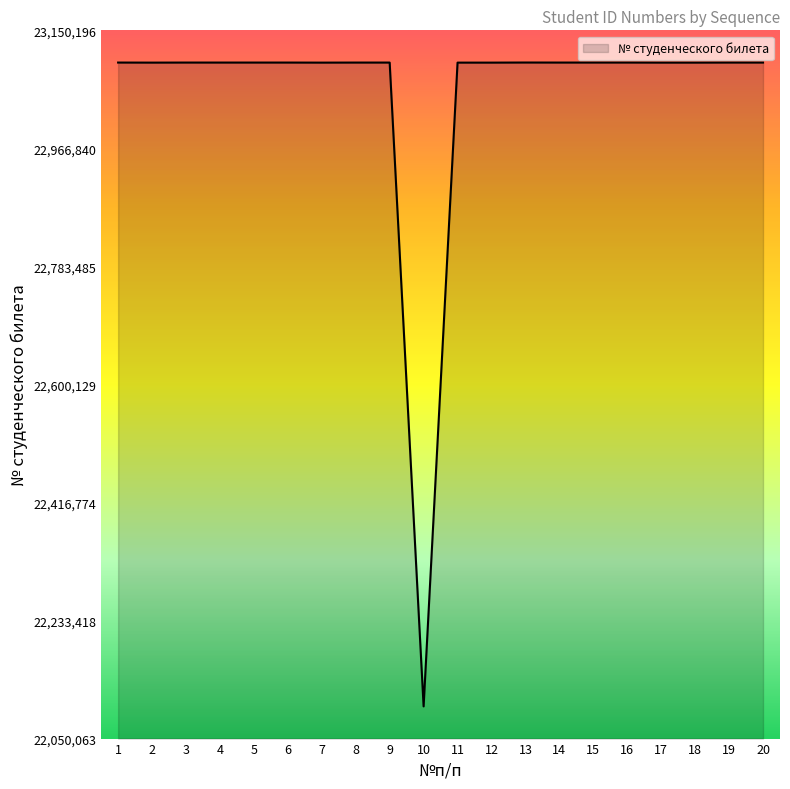

Does the chart display data point markers on the line(s)?

No